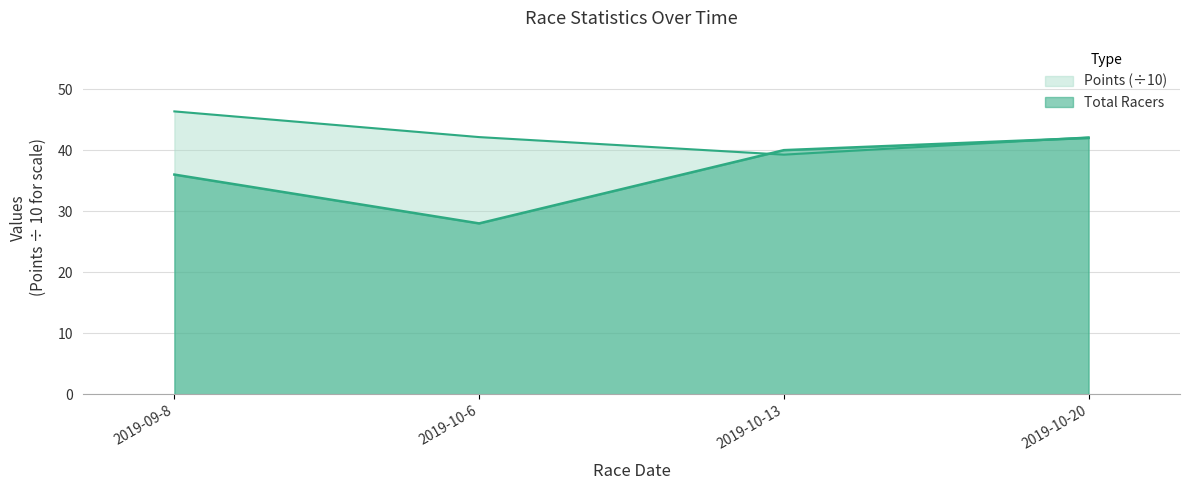

Which category has the highest value across all series?

2019-09-8